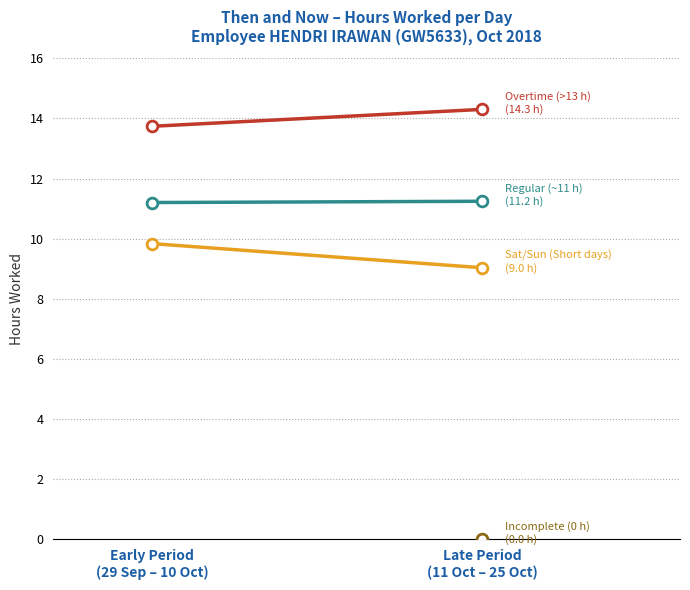

Which series contains the lowest Y value?

Sat/Sun
(Short days)